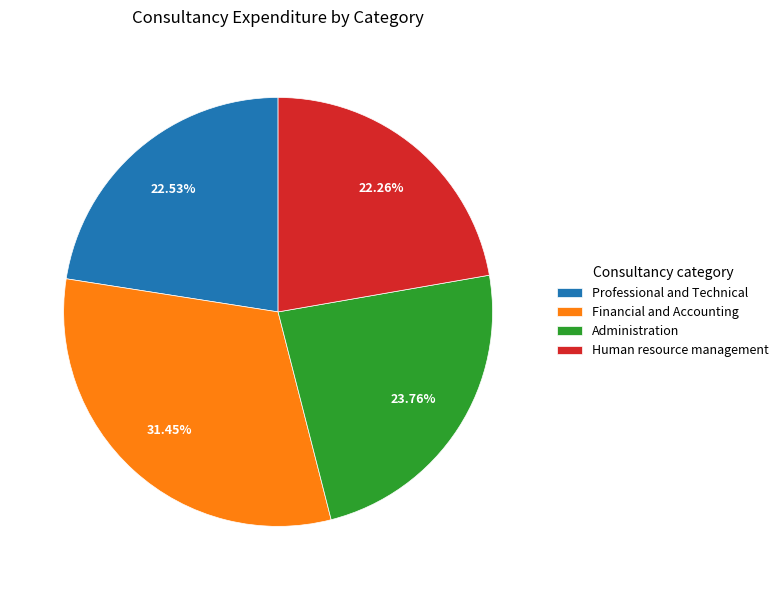

To the nearest percent, what is the average slice percentage?

25%